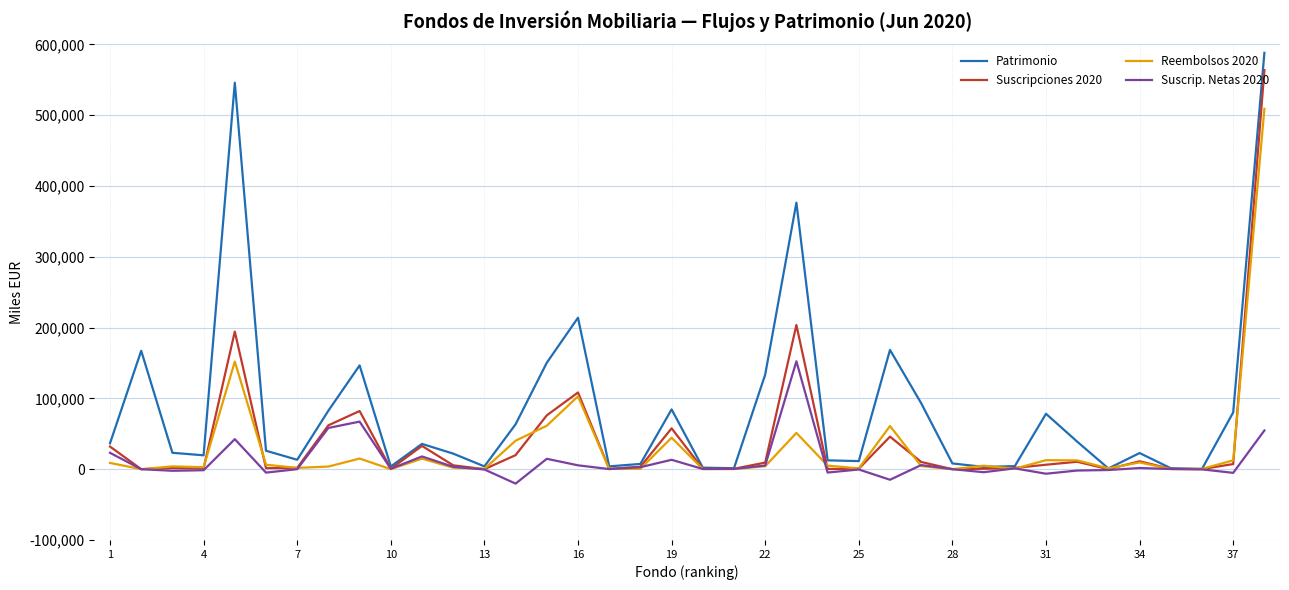

What is the minimum value shown in the chart?

-20396